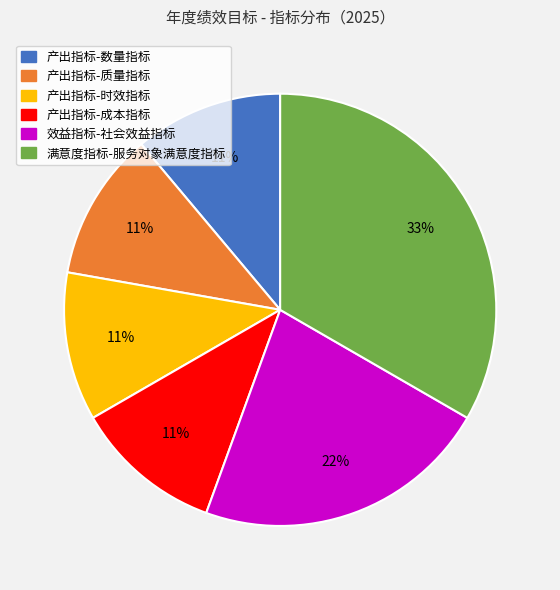

How many segments does this pie chart have?

6